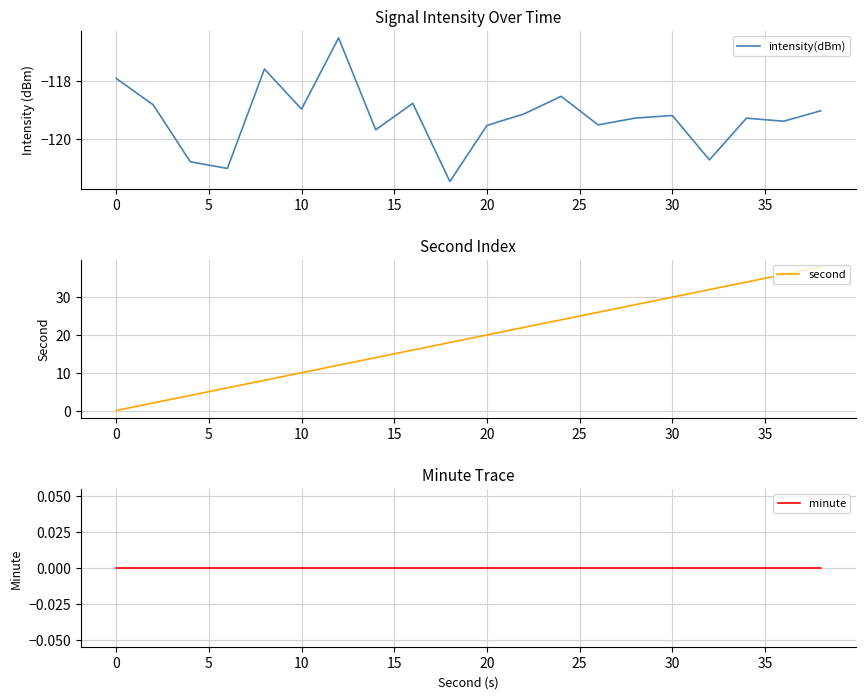

Which series has the largest total across all categories?

second